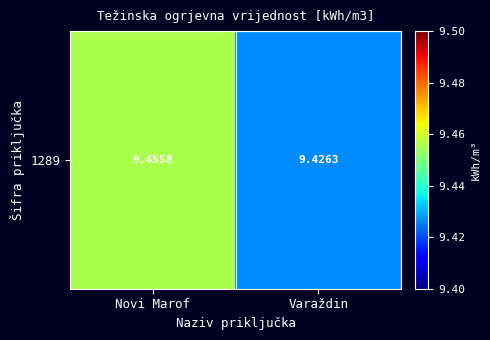

List the labels in order of value, smallest first.

Varaždin, Novi Marof